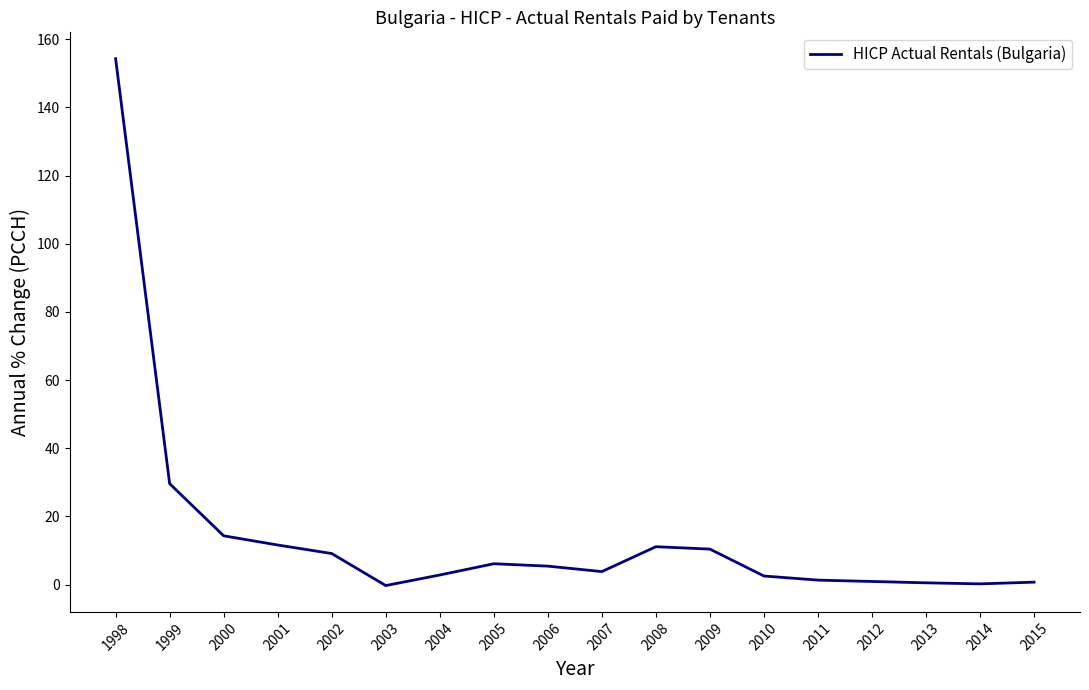

Read the value at 2010.

2.5